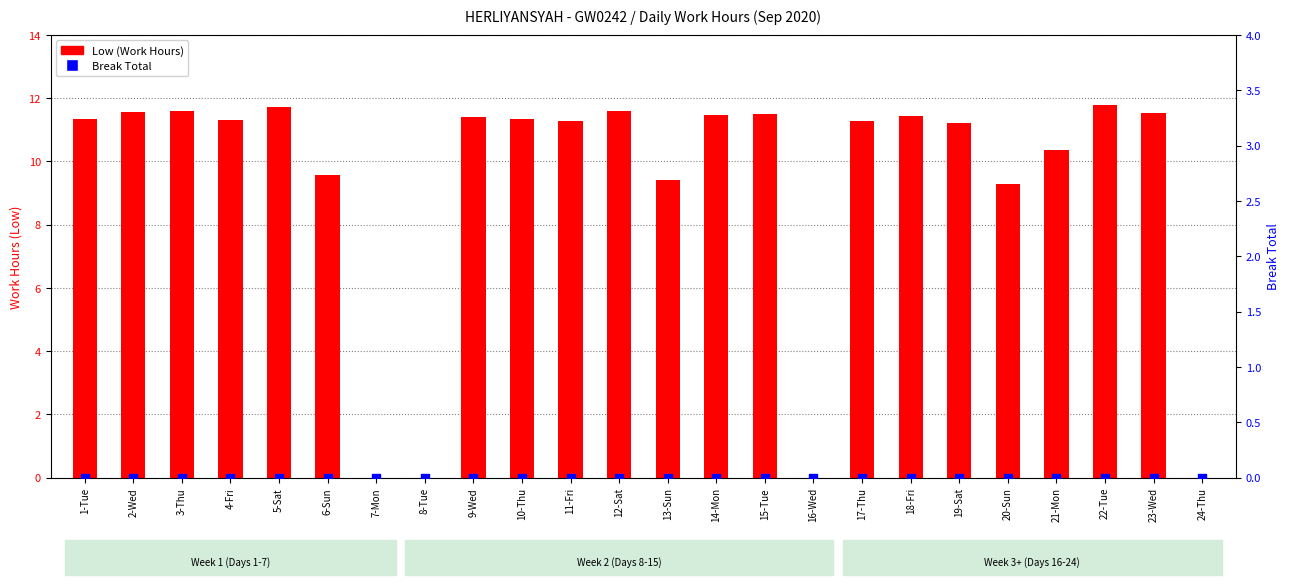

Is the value of Break Total at 24-Thu greater than the value of Low (Work Hours) at 1-Tue?

No